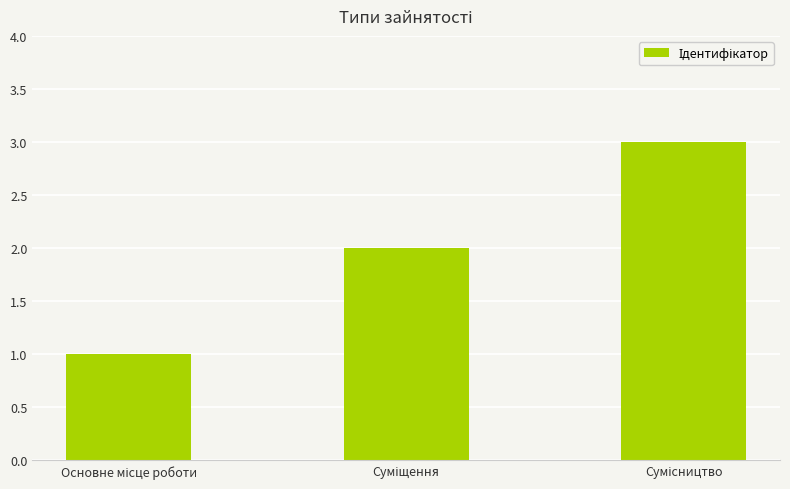

What is the maximum value shown in the chart?

3